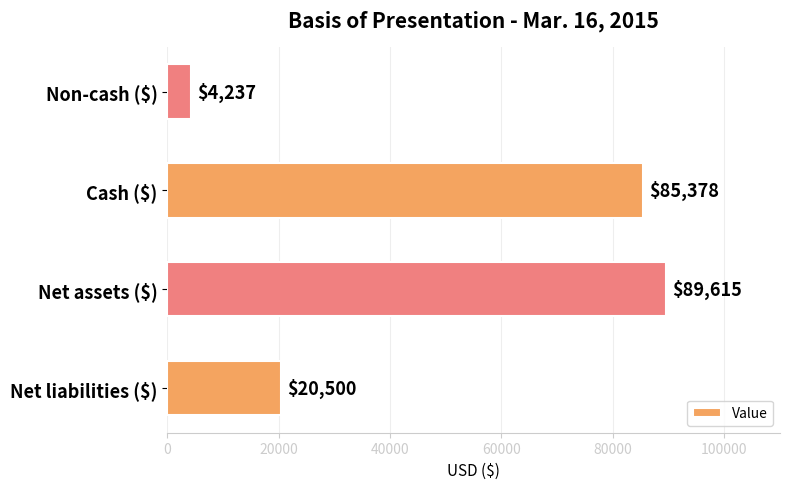

What is the maximum value shown in the chart?

89615